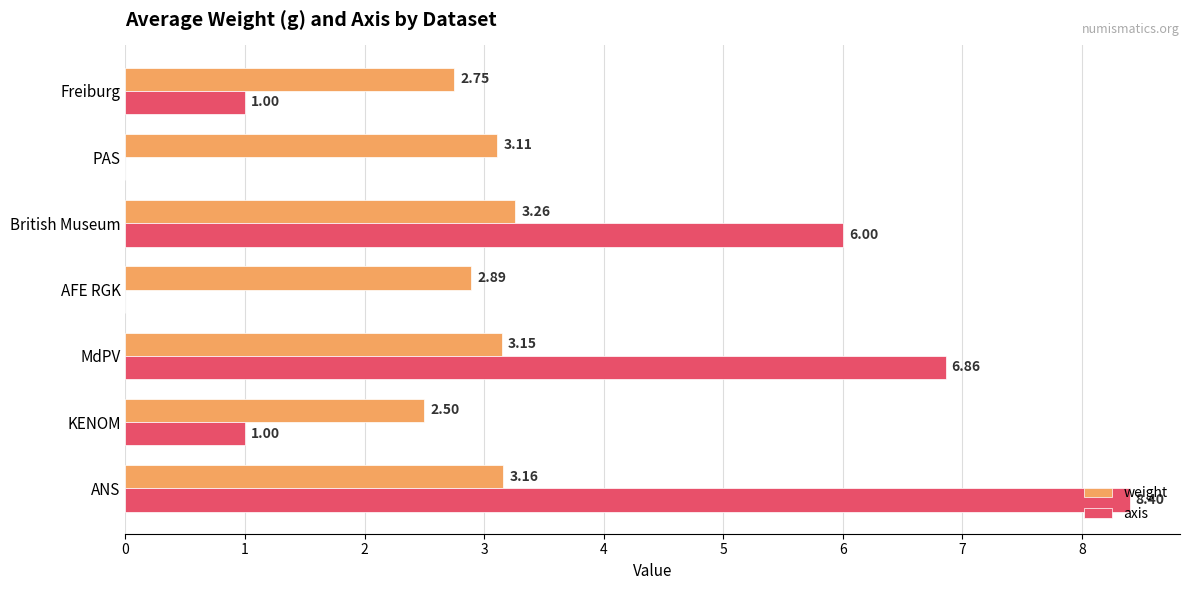

What is the sum of all weight values?

20.8